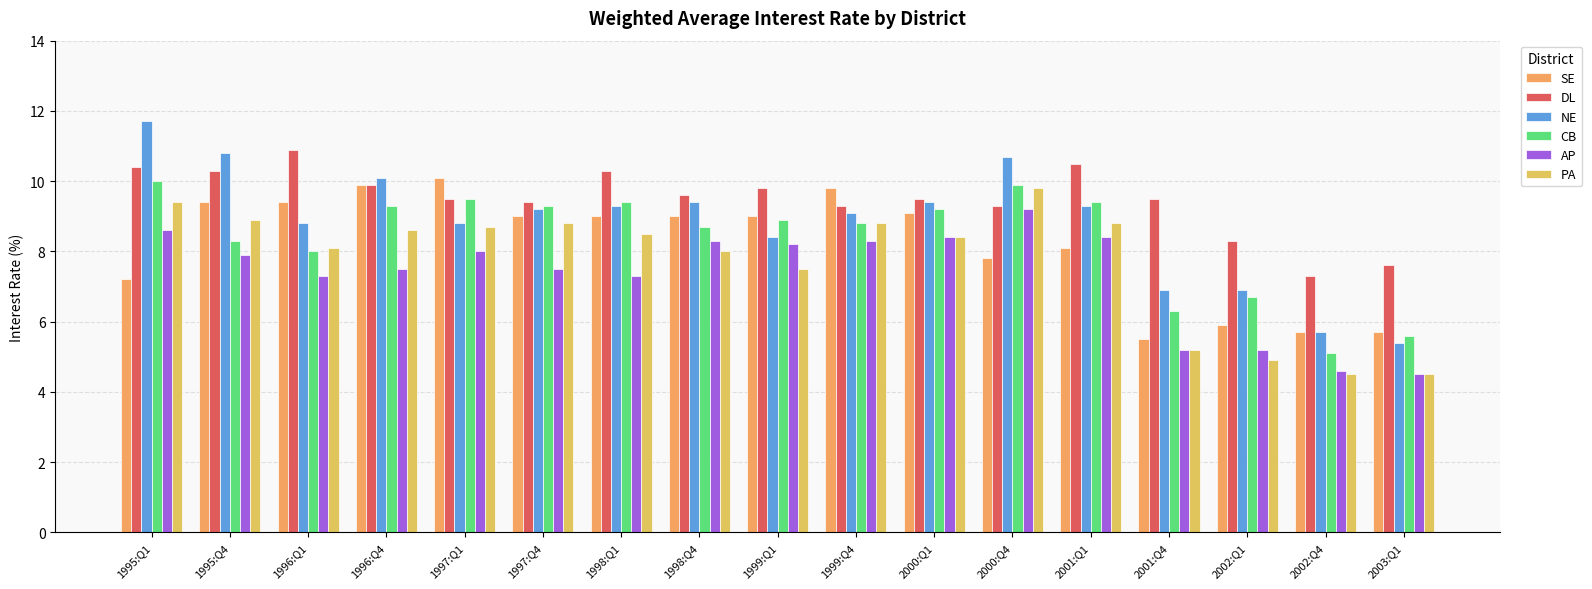

Are the bars horizontal?

No